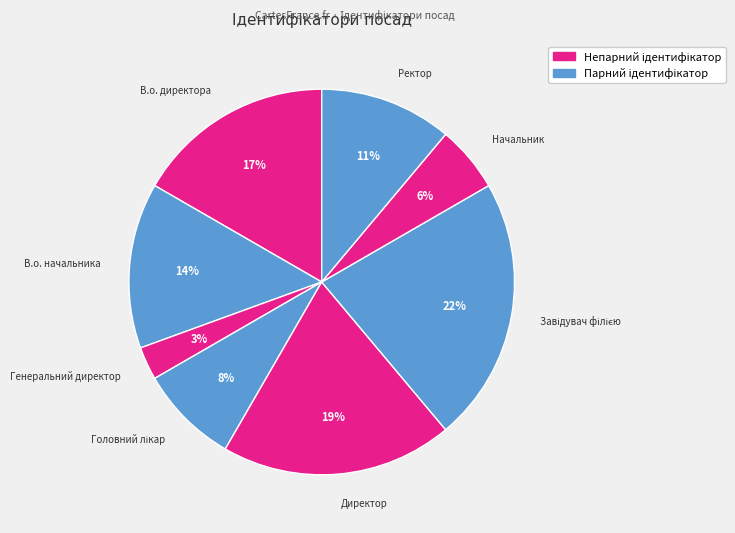

How many slices are in this pie chart?

8